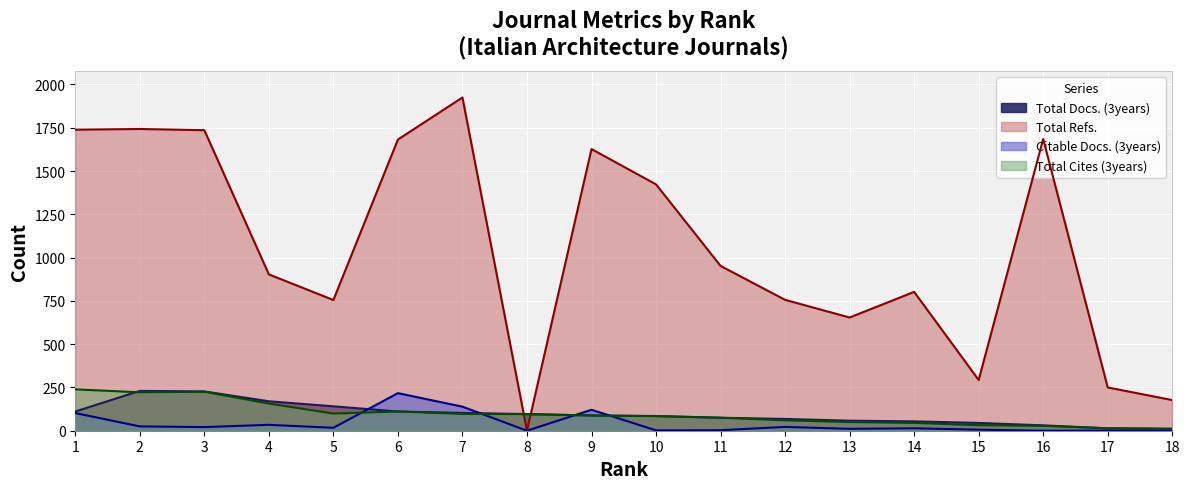

How many values in the Total Refs. series exceed 952?

8